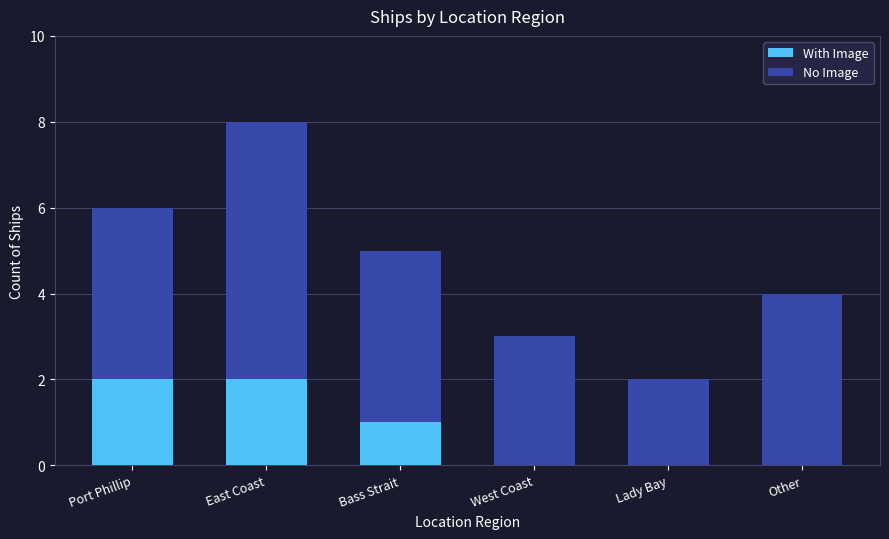

The With Image series shows 0 at Lady Bay. True or false?

True